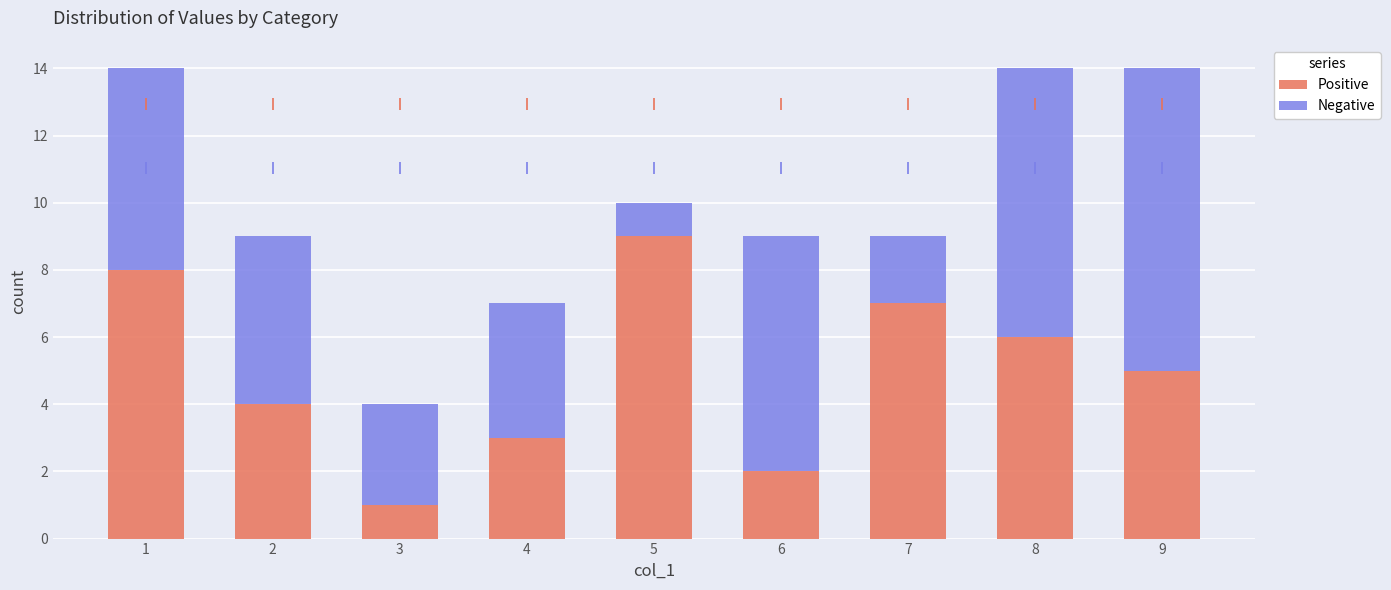

What is the total value across all series at 2?

9